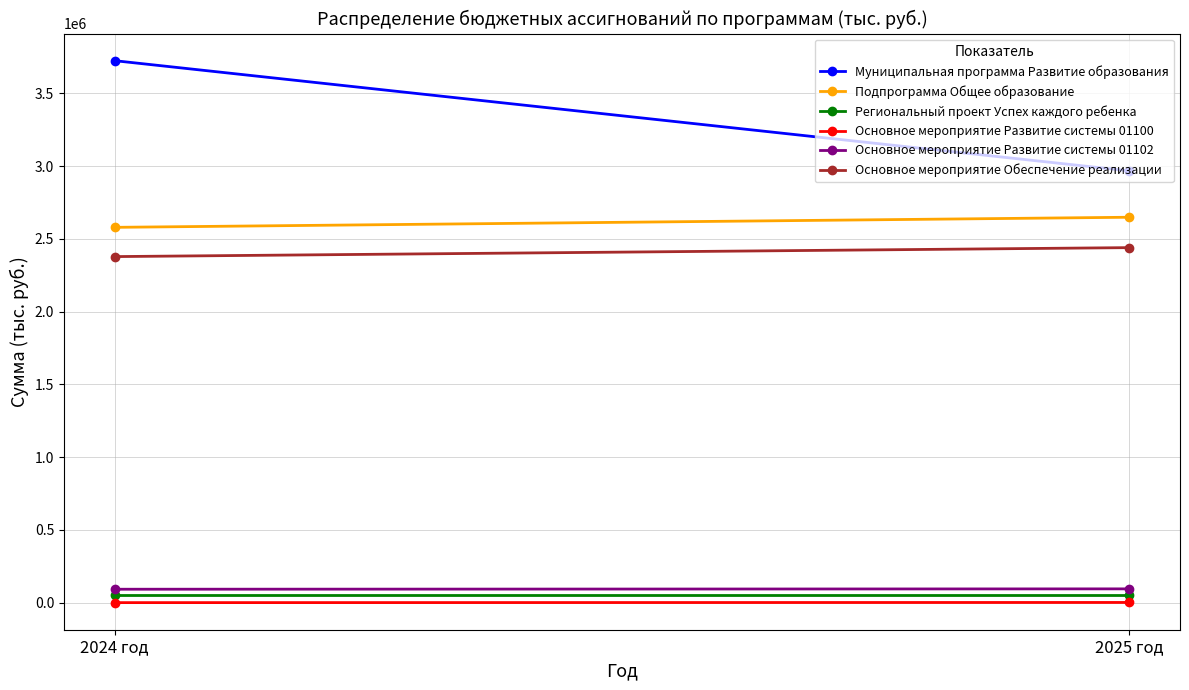

What is the value of the Основное мероприятие Обеспечение реализации point at the 1st from the left?

2378342.5